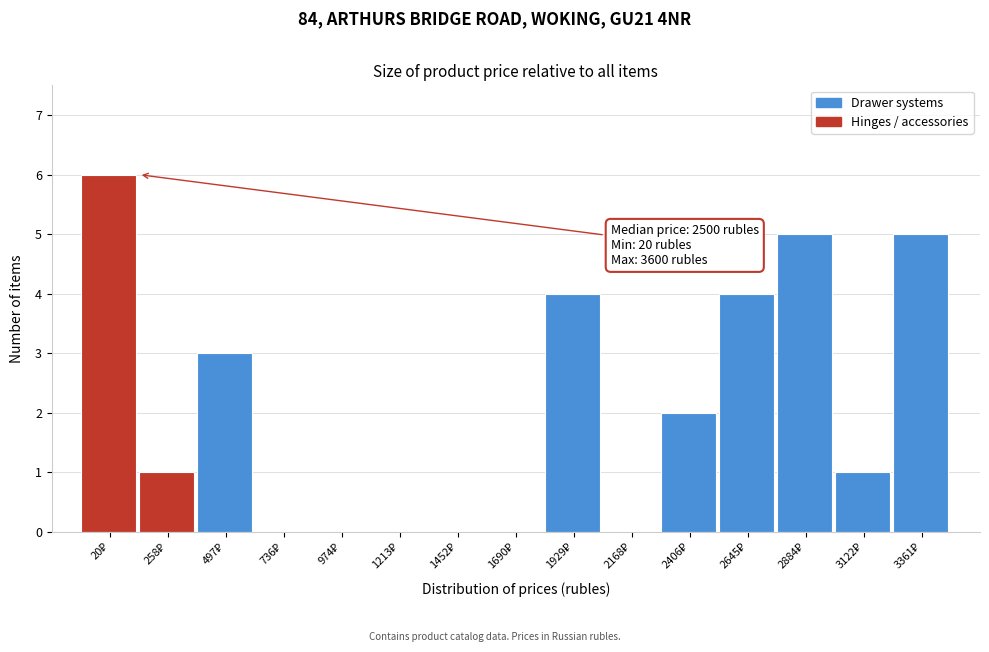

What is the sum of all values?

31